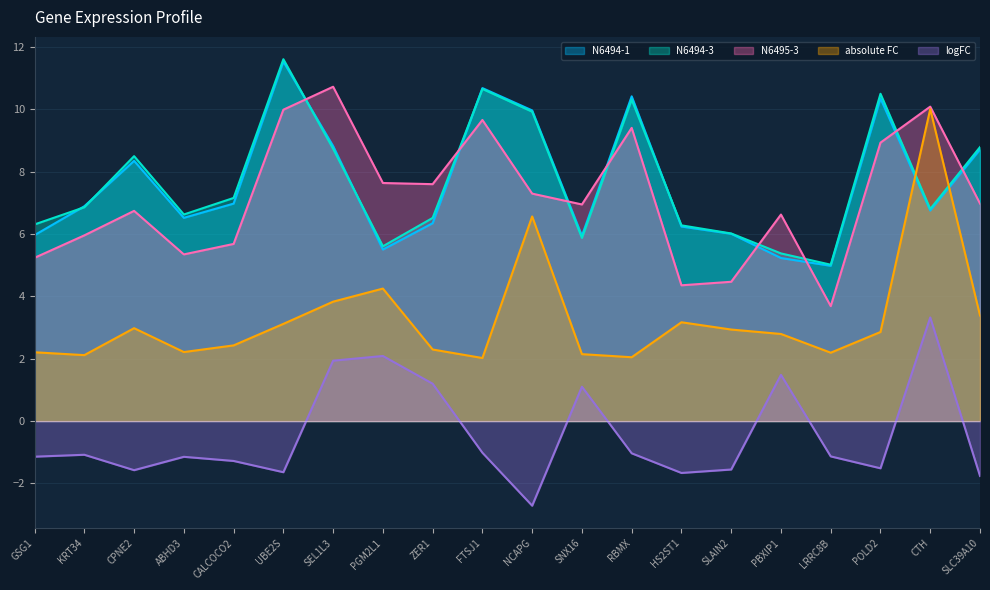

Which series has the largest total across all categories?

N6494-3